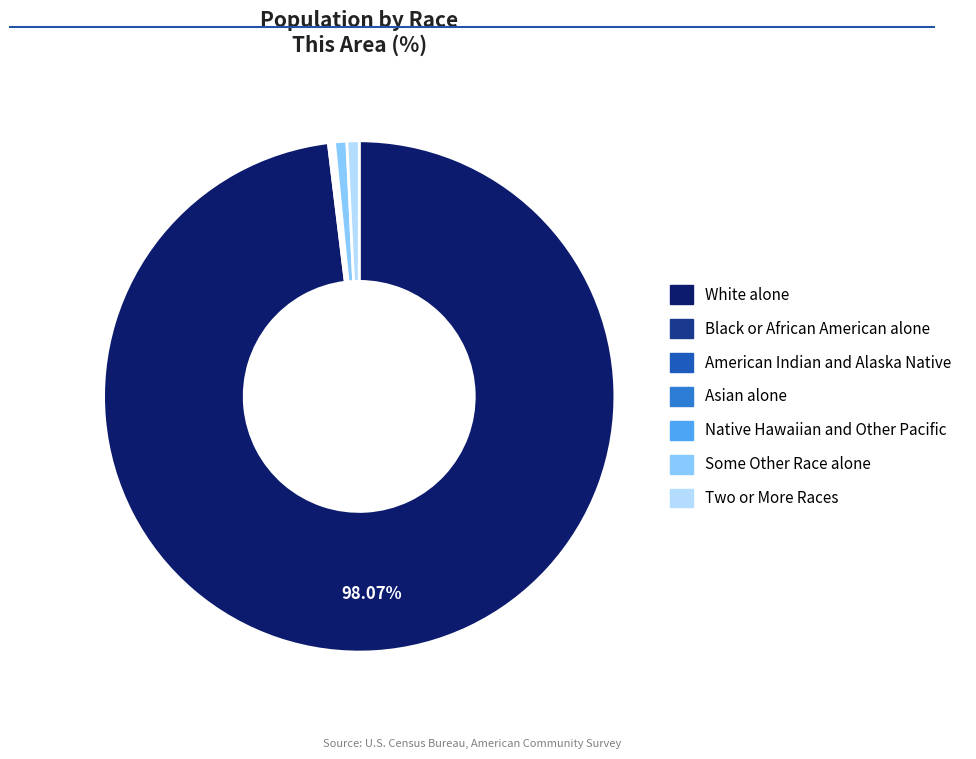

Which category has the biggest portion of the pie?

White alone